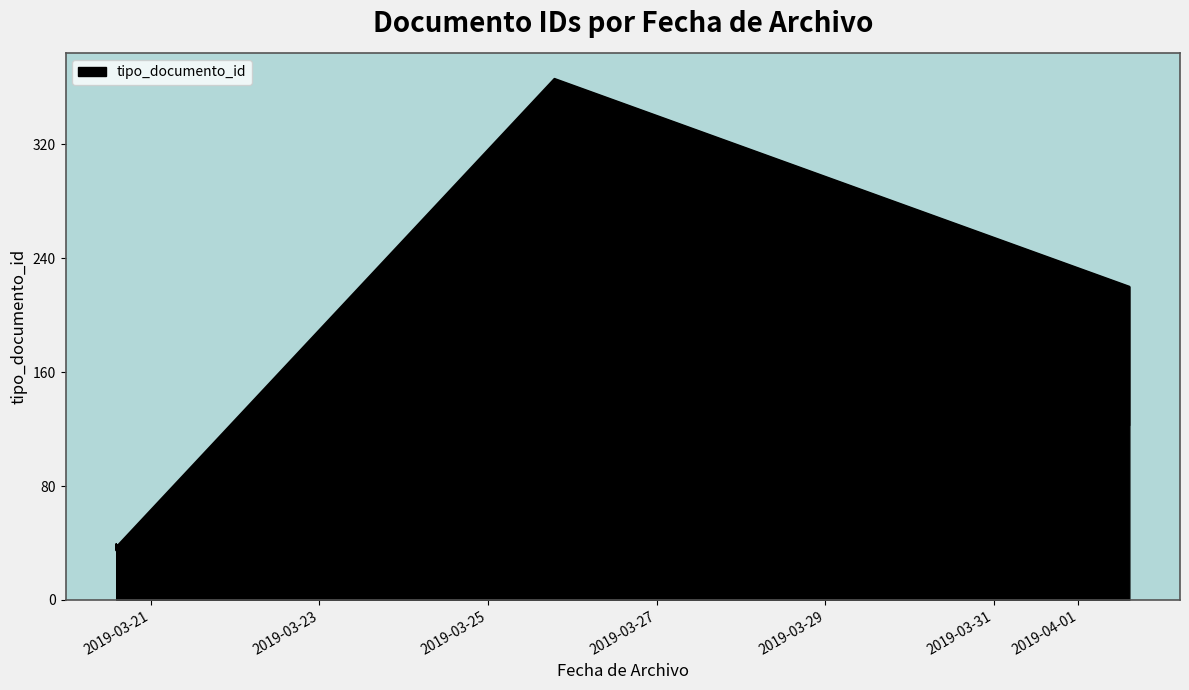

Count the number of categories in the chart.

8